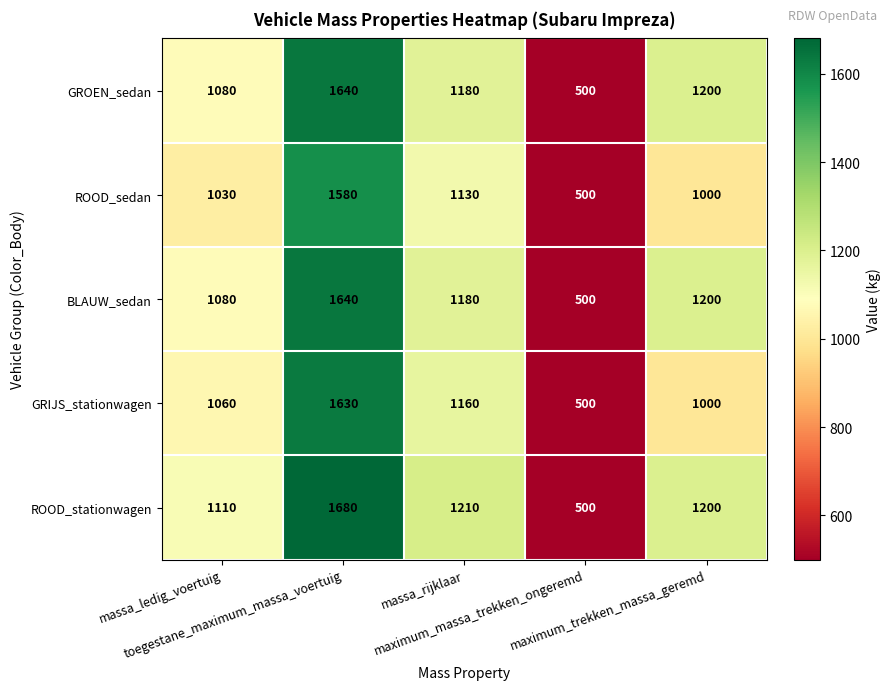

How many series are shown in this chart?

5